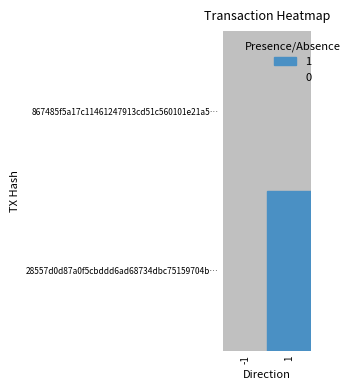

Rank the series by their average value, from lowest to highest.

867485f5a17c11461247913cd51c560101e21a5, 28557d0d87a0f5cbddd6ad68734dbc75159704b